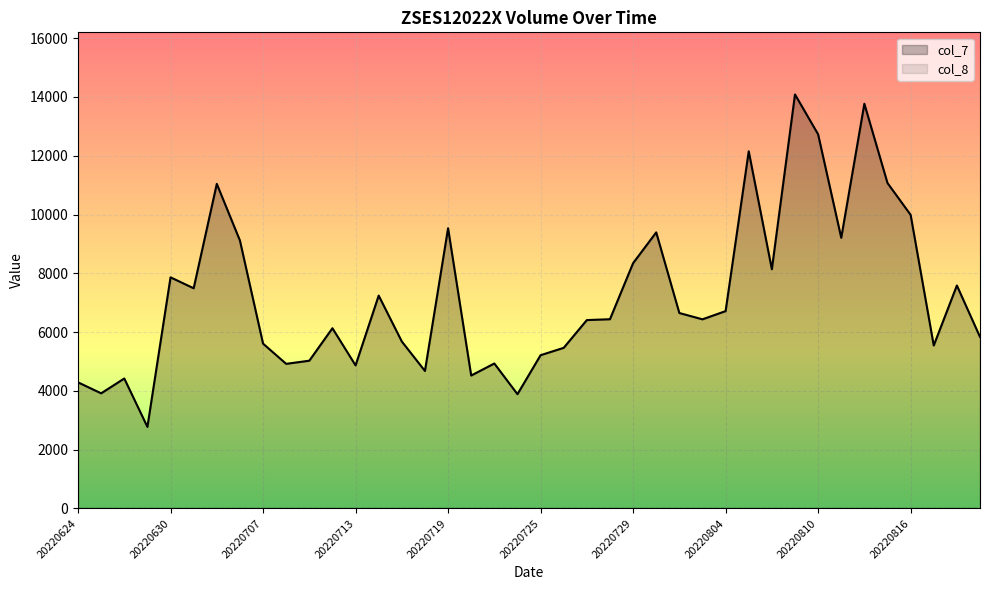

Which series has the largest total across all categories?

col_7